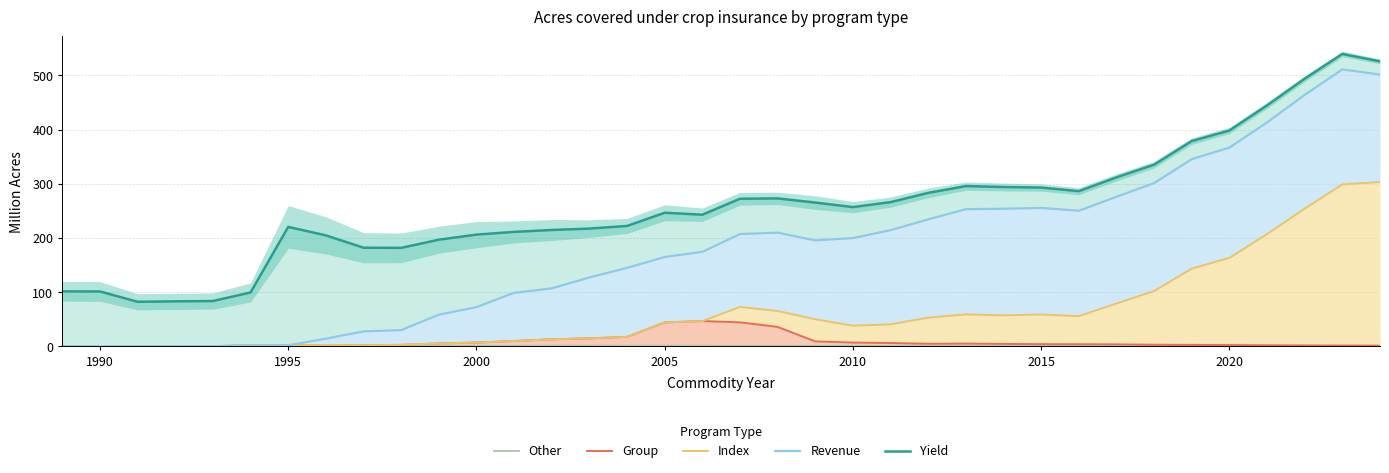

Is the value of Other at 2005 greater than the value of Yield at 1995?

No